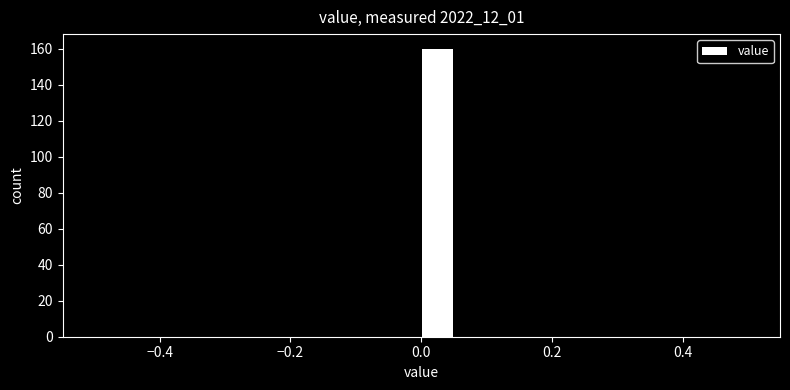

Read against the x-axis, roughly where is the centre of the tallest bar?

0.02